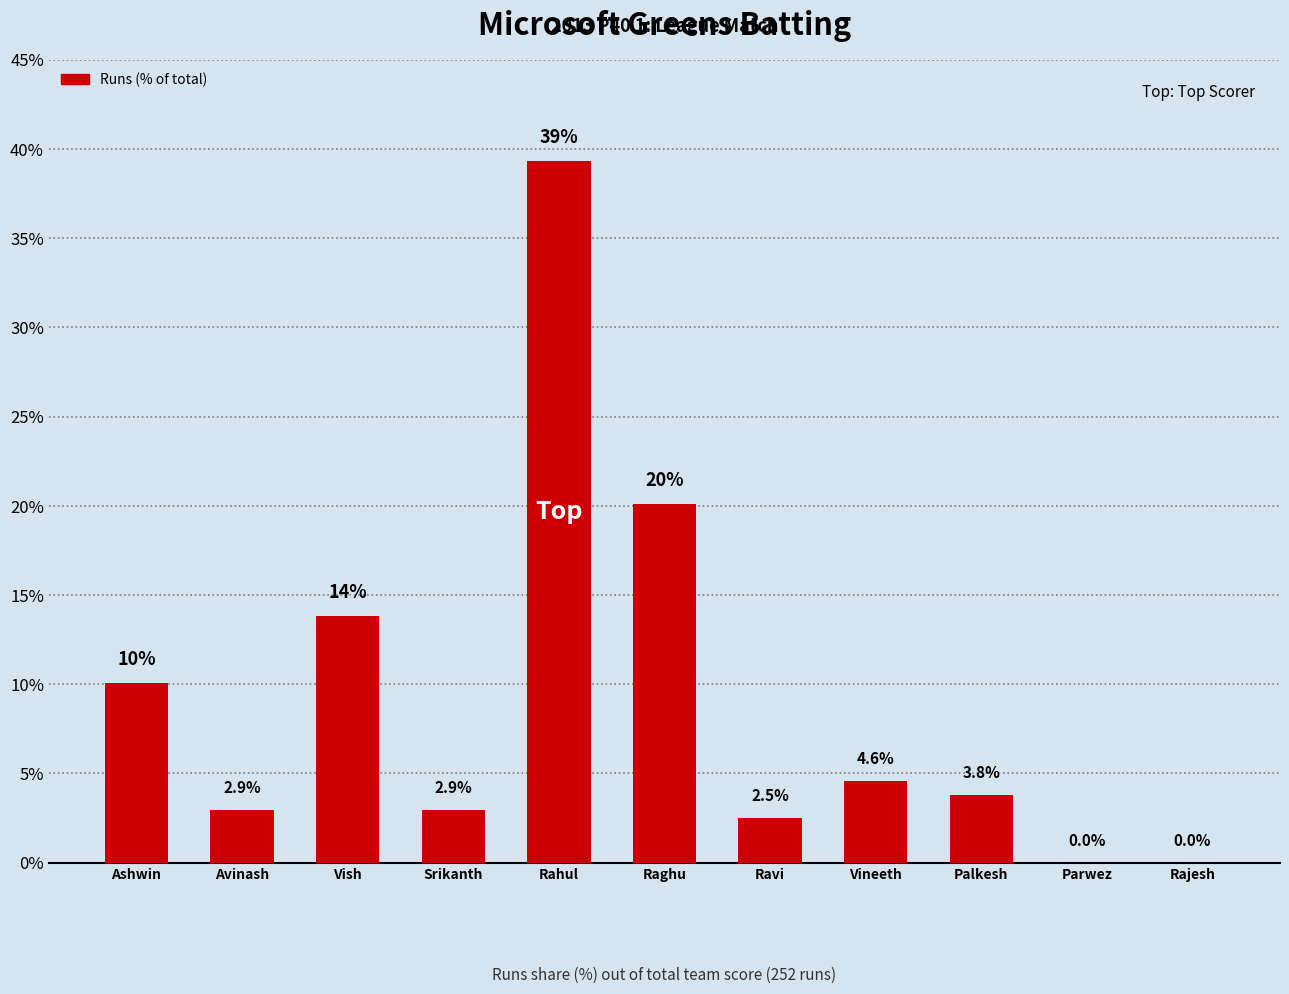

What is the average value?

9.1